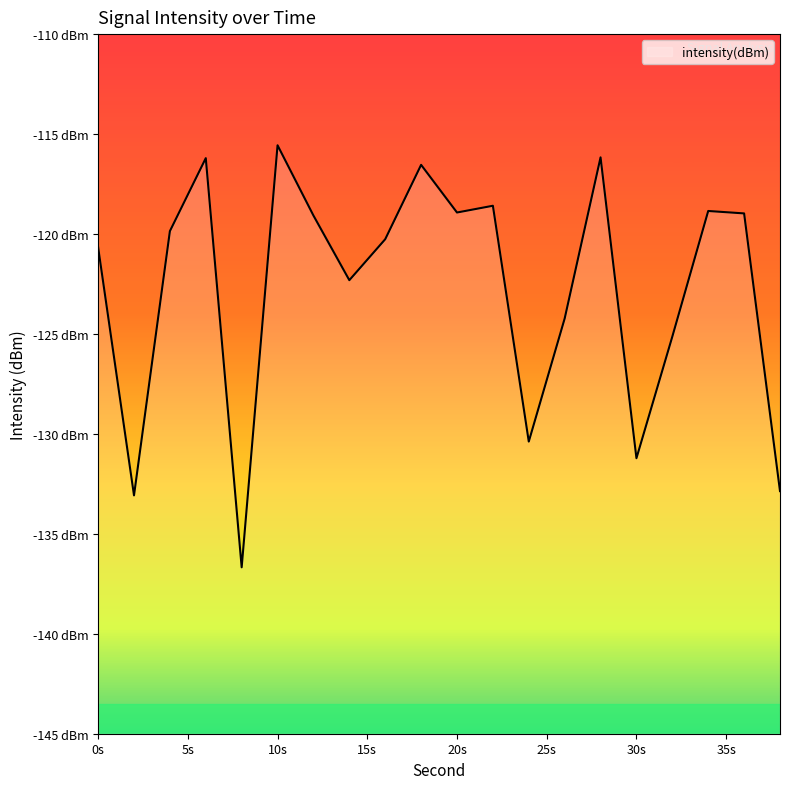

What is the greatest value displayed?

-115.6